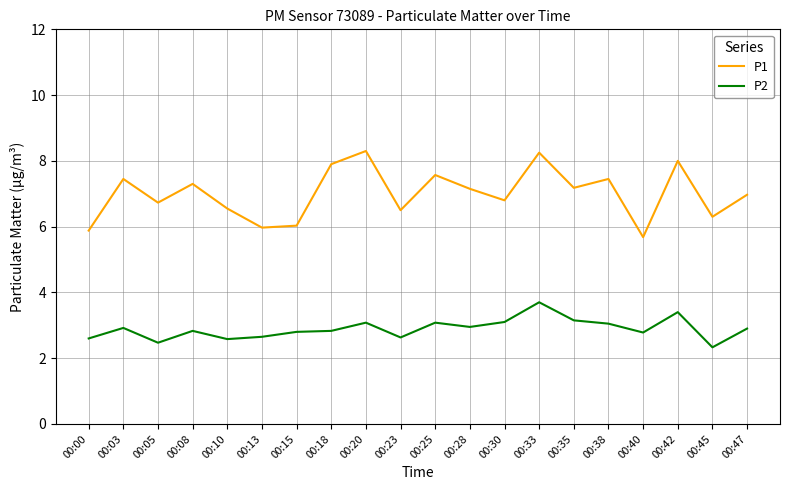

Which series changed the most between 00:23 and 00:35?

P1